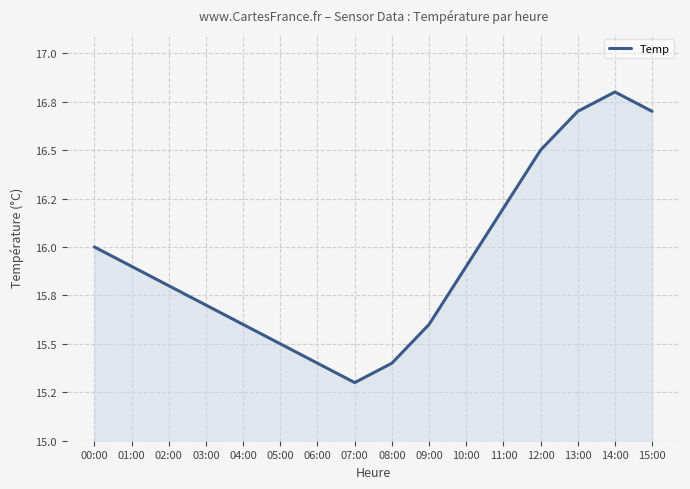

The value at 13:00 is 4.3. True or false?

False